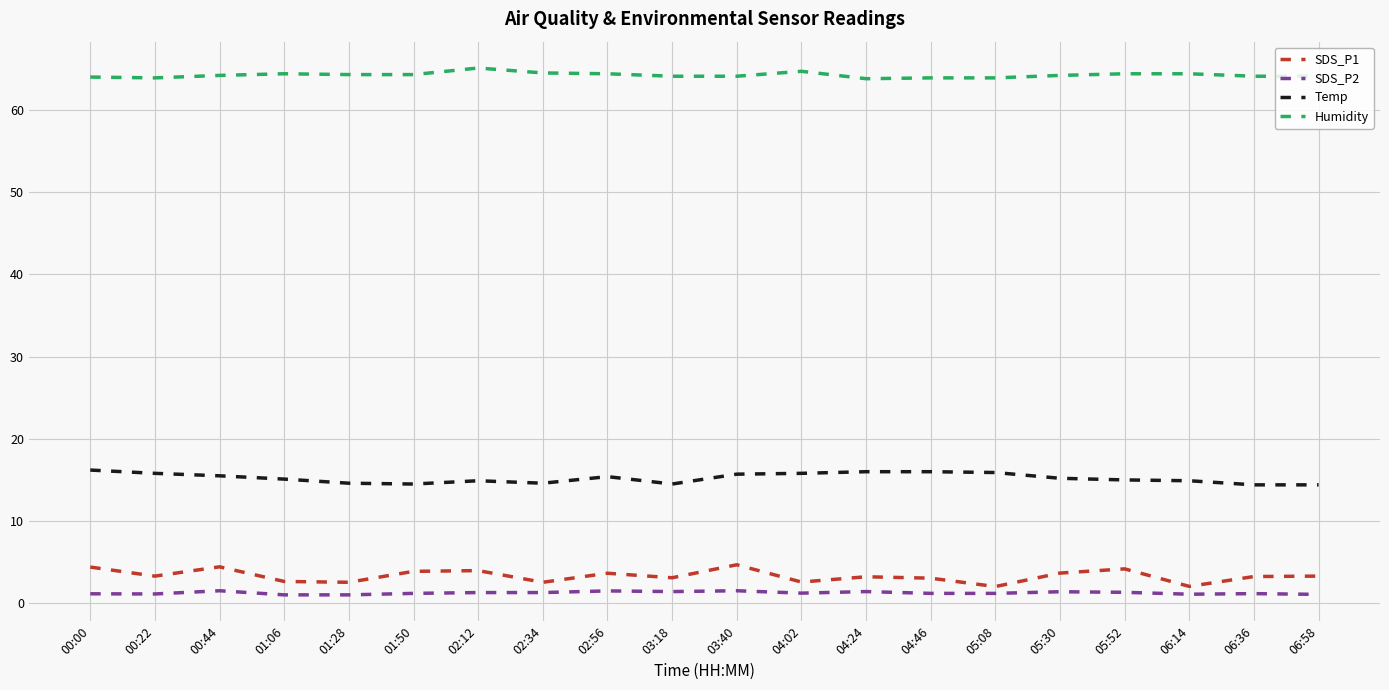

What position from the left is 00:44?

3